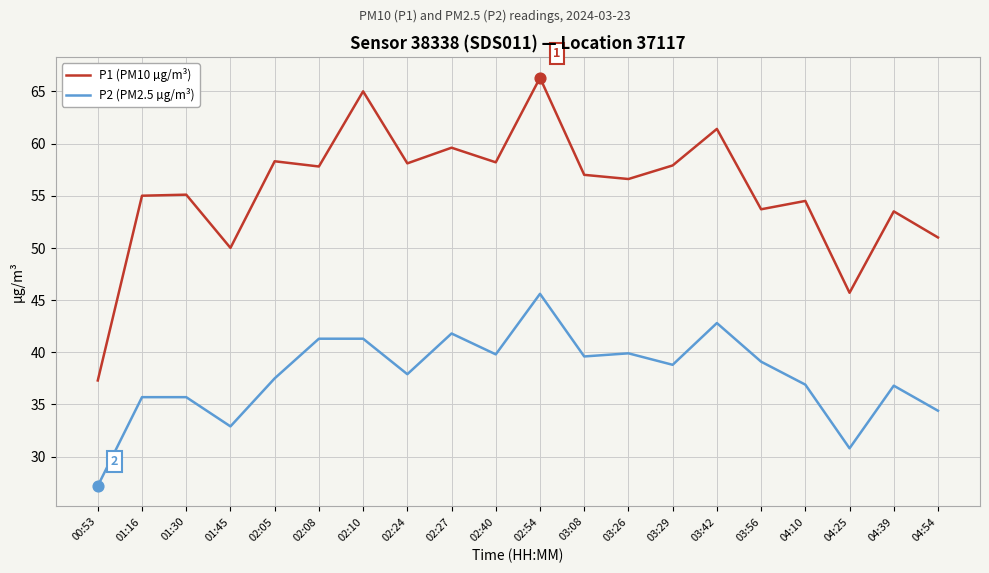

What is the spread (max minus min) of values at 03:42?

18.6